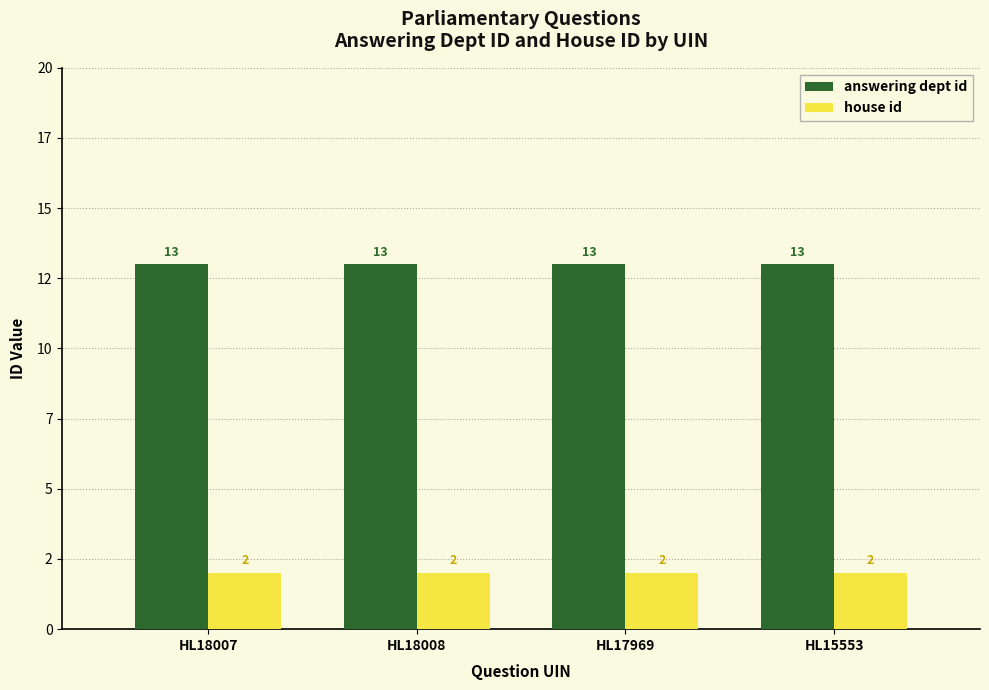

Are the bars horizontal?

No